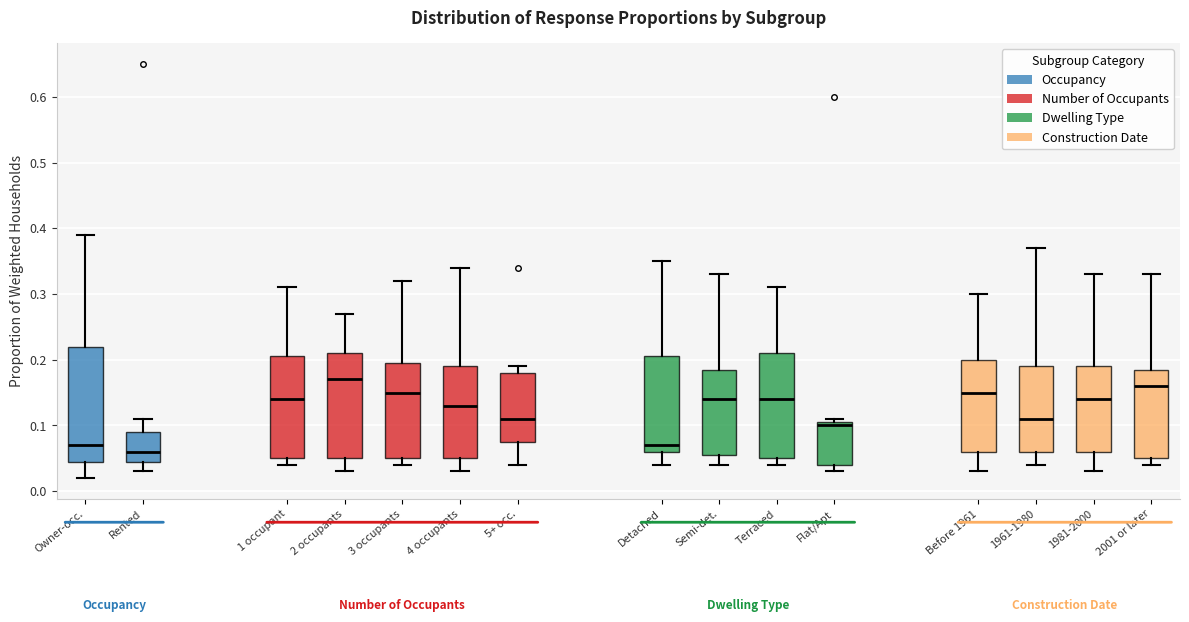

Reading left to right, transcribe this box plot: for each box, give where its median line is, the range the box spans, and where its two whiskers end, as read against the y-axis. The values are not printed on the chart, so give them approximately, as read against the axis.

Owner-occ.: median 0.07, box 0.05 to 0.22, whiskers 0.02 to 0.39
Rented: median 0.06, box 0.05 to 0.09, whiskers 0.03 to 0.11
1 occupant: median 0.14, box 0.05 to 0.21, whiskers 0.04 to 0.31
2 occupants: median 0.17, box 0.05 to 0.21, whiskers 0.03 to 0.27
3 occupants: median 0.15, box 0.05 to 0.20, whiskers 0.04 to 0.32
4 occupants: median 0.13, box 0.05 to 0.19, whiskers 0.03 to 0.34
5+ occ.: median 0.11, box 0.08 to 0.18, whiskers 0.04 to 0.19
Detached: median 0.07, box 0.06 to 0.21, whiskers 0.04 to 0.35
Semi-det.: median 0.14, box 0.06 to 0.19, whiskers 0.04 to 0.33
Terraced: median 0.14, box 0.05 to 0.21, whiskers 0.04 to 0.31
Flat/Apt: median 0.10, box 0.04 to 0.11, whiskers 0.03 to 0.11 (just above the box's upper edge)
Before 1961: median 0.15, box 0.06 to 0.20, whiskers 0.03 to 0.30
1961-1980: median 0.11, box 0.06 to 0.19, whiskers 0.04 to 0.37
1981-2000: median 0.14, box 0.06 to 0.19, whiskers 0.03 to 0.33
2001 or later: median 0.16, box 0.05 to 0.19, whiskers 0.04 to 0.33